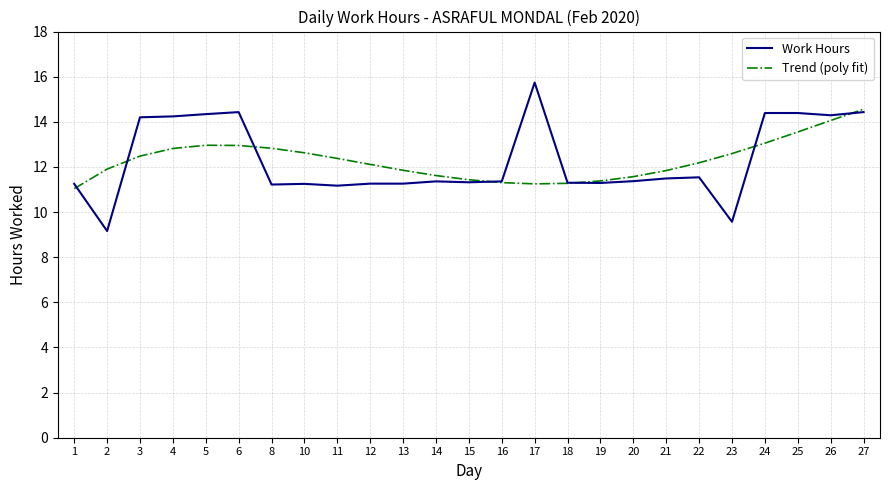

Is the value of Work Hours at 20 greater than the value of Trend (poly fit) at 4?

No